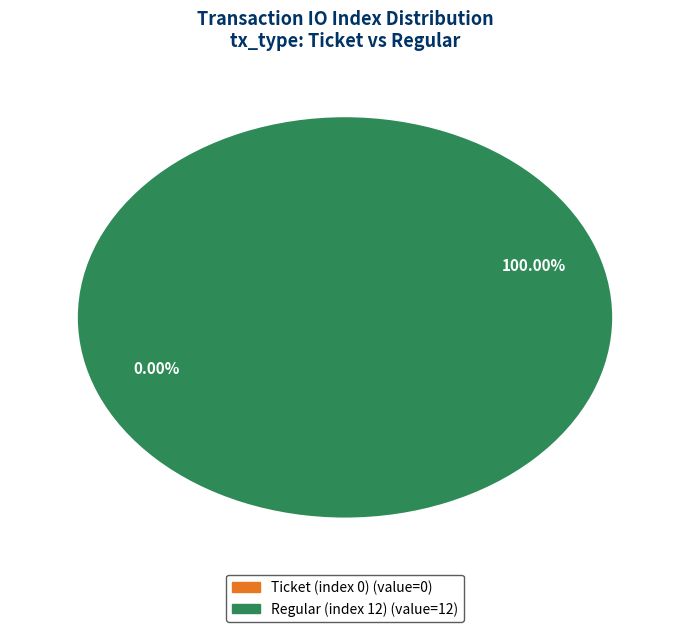

What percentage is the Regular (index 12) slice, to the nearest percent?

100%